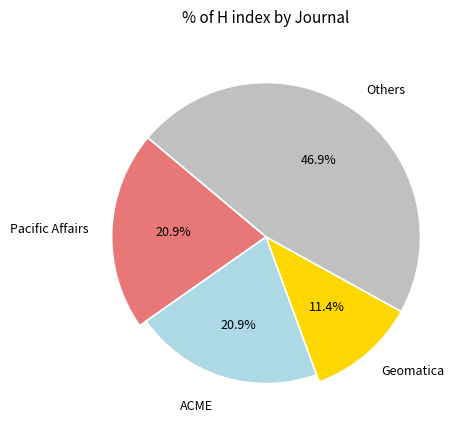

Is there any slice that represents more than half of the pie?

No